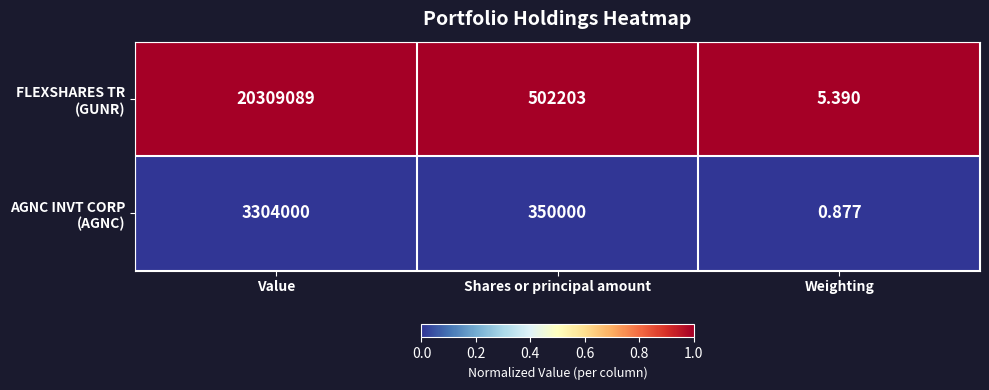

Count the number of categories in the chart.

3